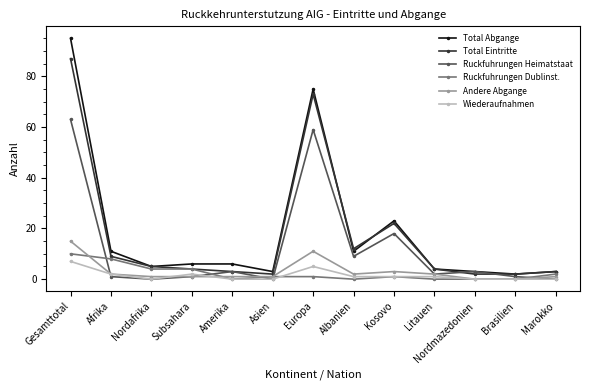

How many distinct data groups are displayed?

6